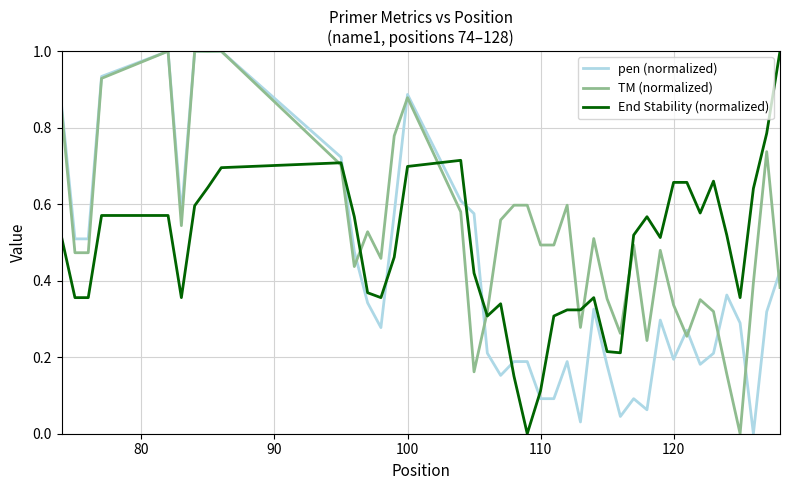

What is the maximum value shown in the chart?

1.0